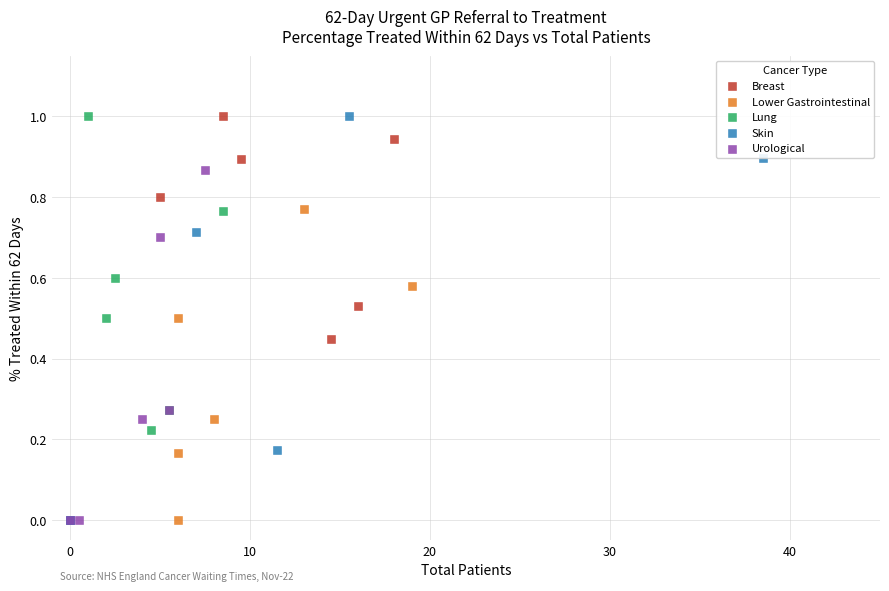

Which series has the largest Y range (max minus min)?

Skin